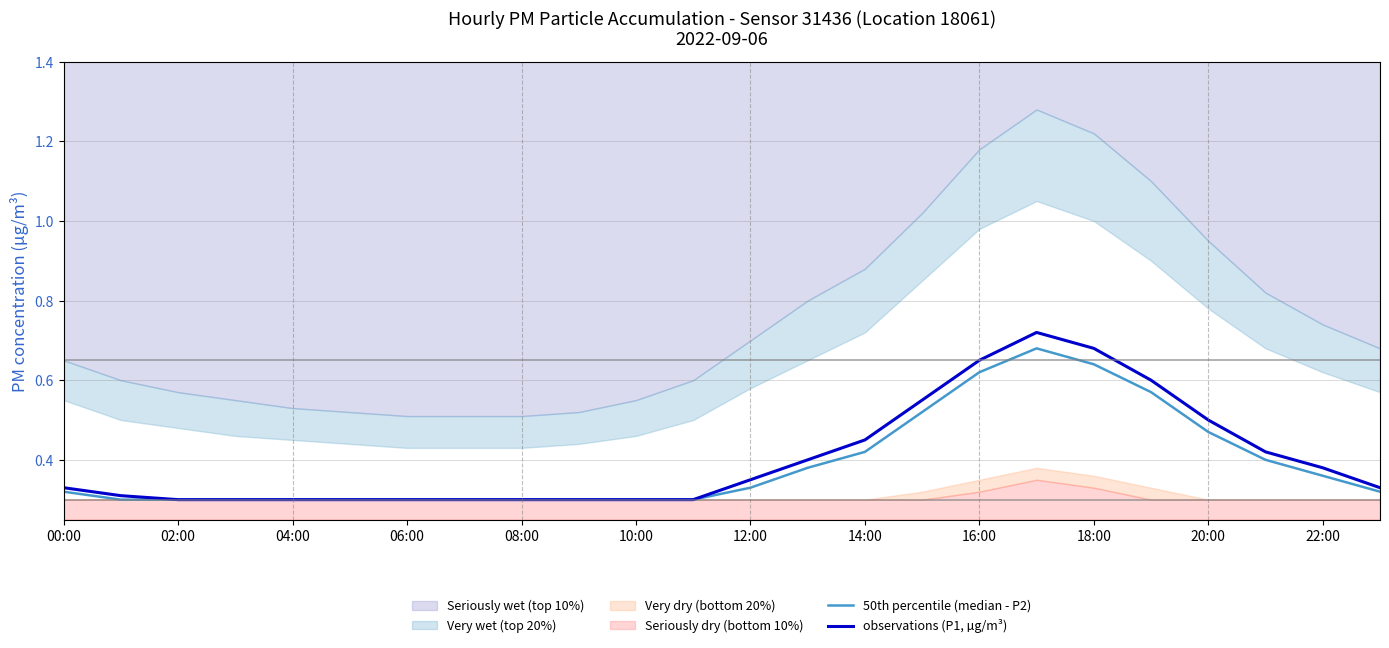

What is the difference between the maximum and minimum values in the observations (P1, µg/m³) series?

0.4